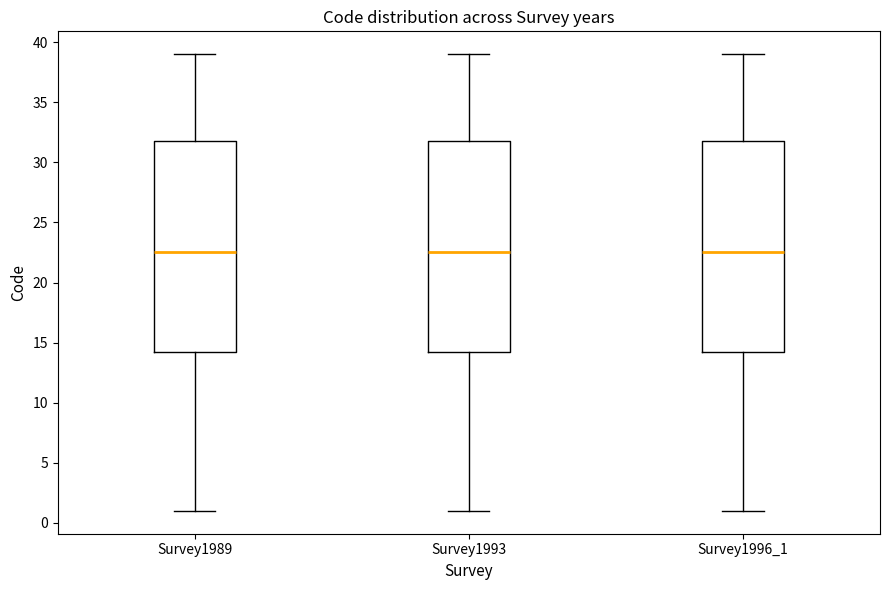

Reading left to right, read every box against the y-axis: the position of its median line, the range the box covers, and the ends of its whiskers. The values are not printed on the chart, so give them approximately, as read against the axis.

Survey1989: median 22.5, box 14.5 to 32.0, whiskers 1.0 to 39.0
Survey1993: median 22.5, box 14.5 to 32.0, whiskers 1.0 to 39.0
Survey1996_1: median 22.5, box 14.5 to 32.0, whiskers 1.0 to 39.0